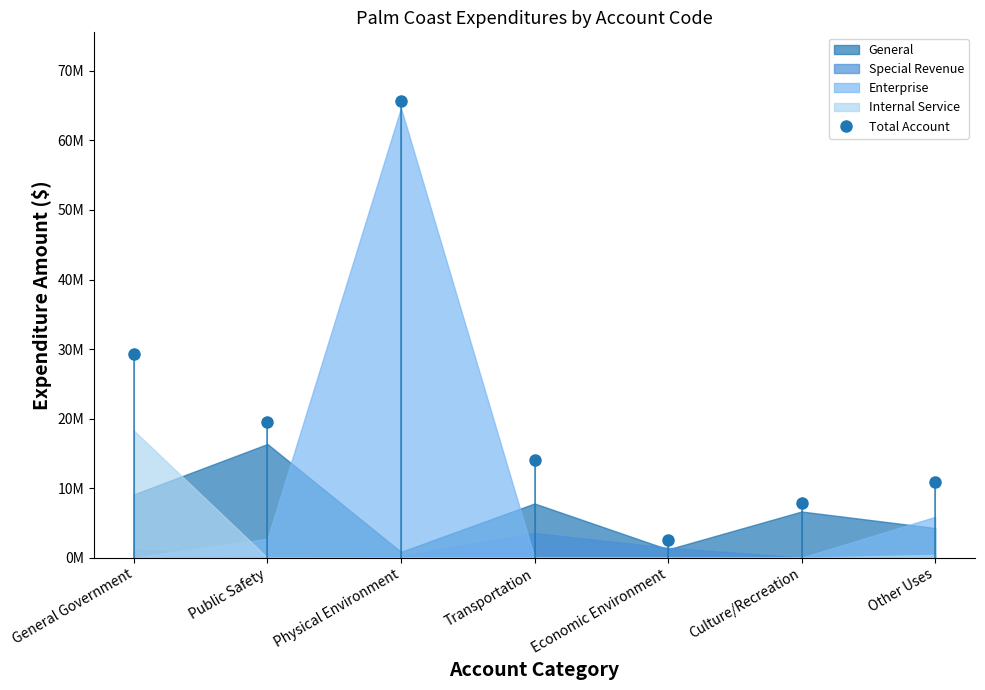

What is the label of the 4th point from the left?

Transportation